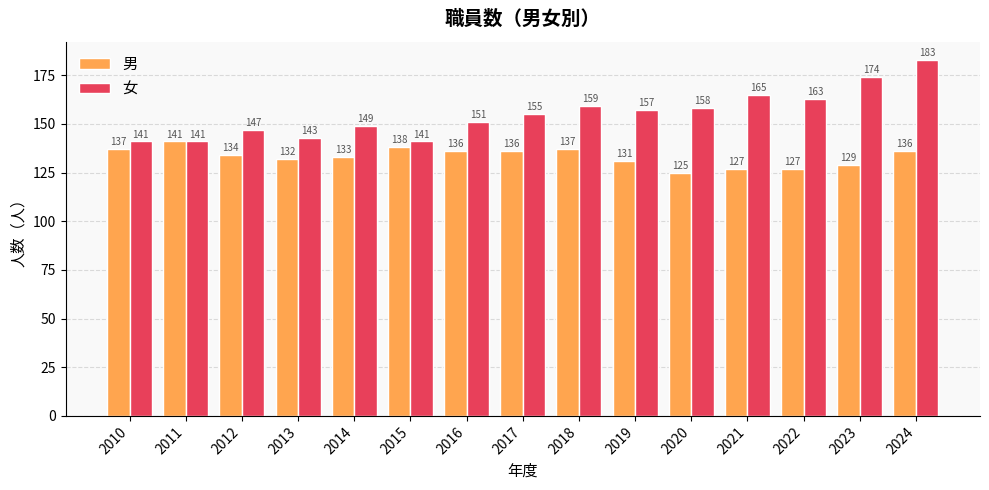

Reading left to right, list all the values displayed in this chart.

男: 137	141	134	132	133	138	136	136	137	131	125	127	127	129	136
女: 141	141	147	143	149	141	151	155	159	157	158	165	163	174	183